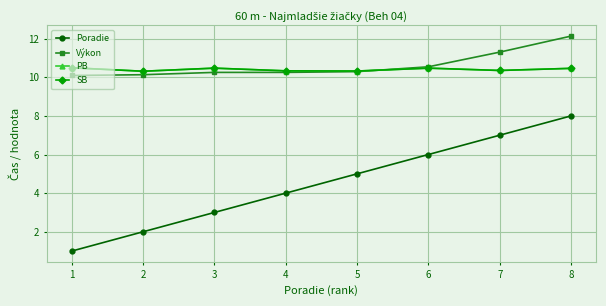

Where is SB nearest to the value 10?

2